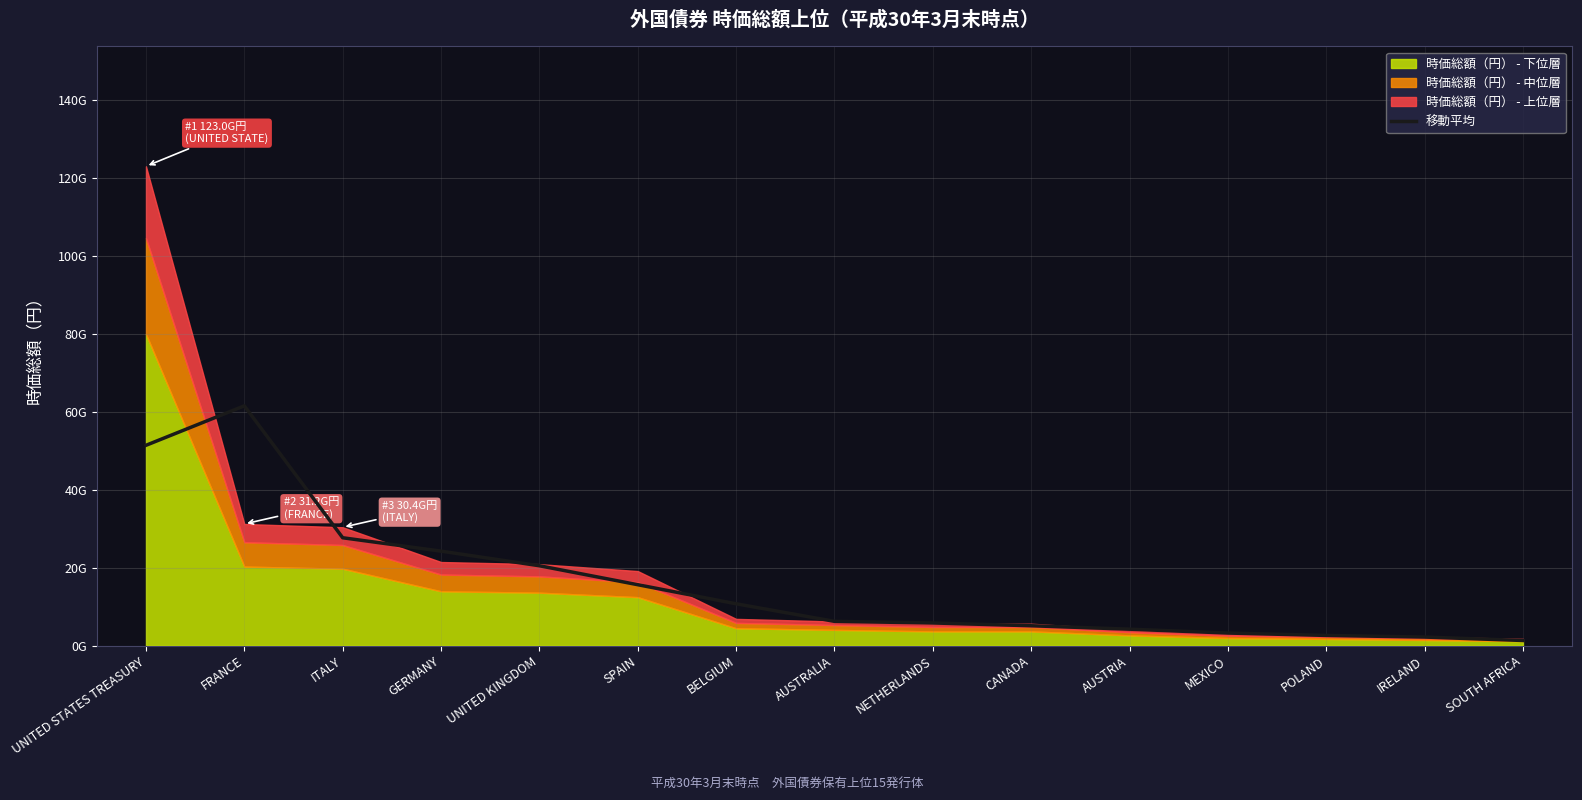

Between SOUTH AFRICA and POLAND, which is larger?

POLAND